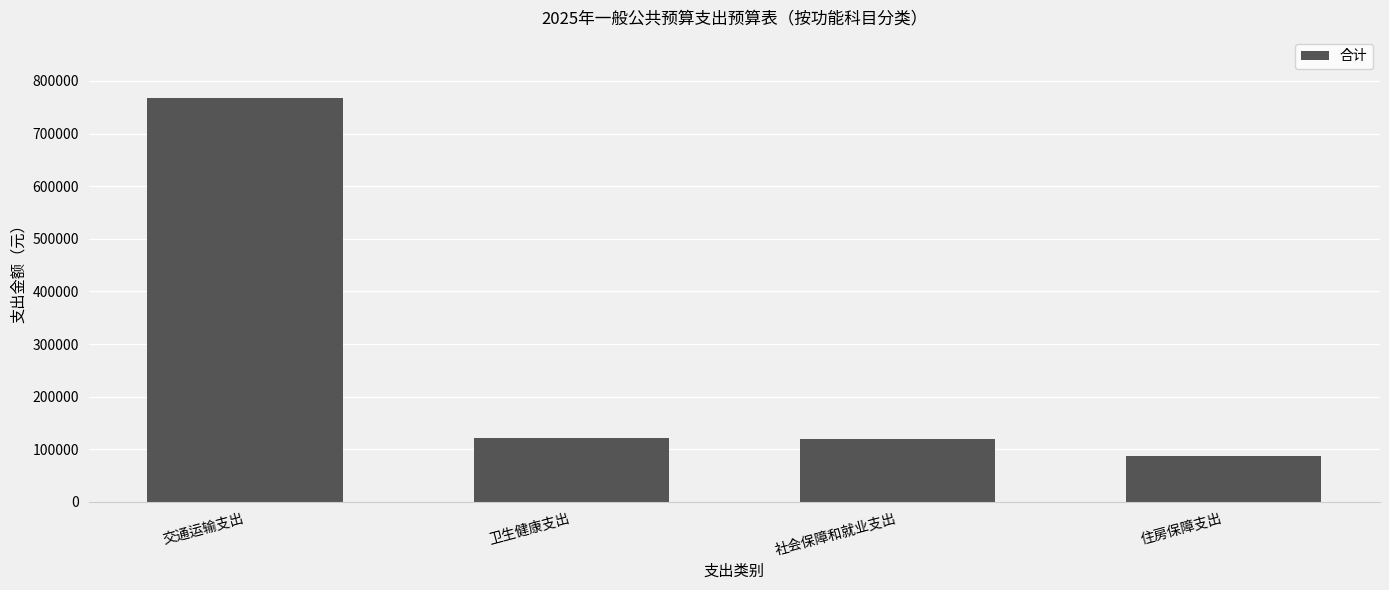

Count the number of values greater than 121785.

2